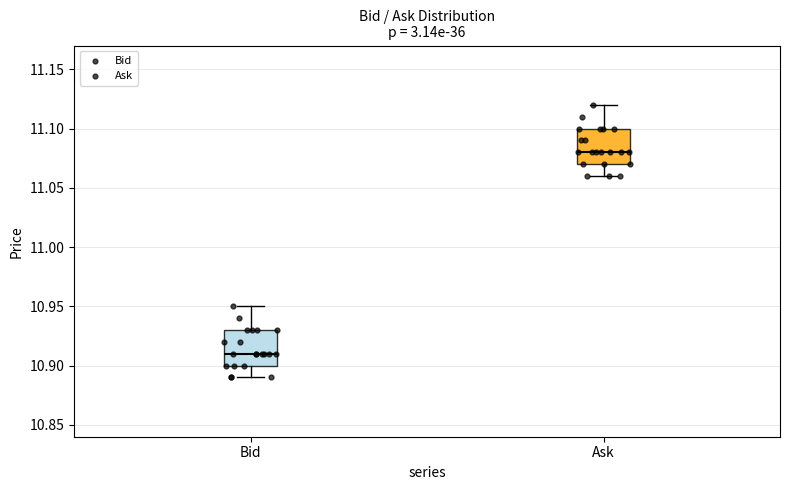

Which box's median line is the lowest?

Bid